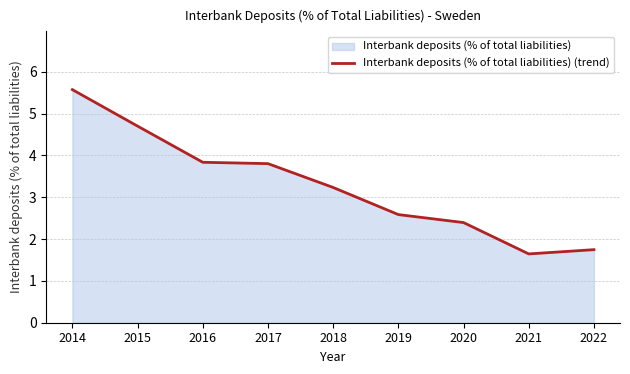

Where is the data nearest to the value 3?

2018